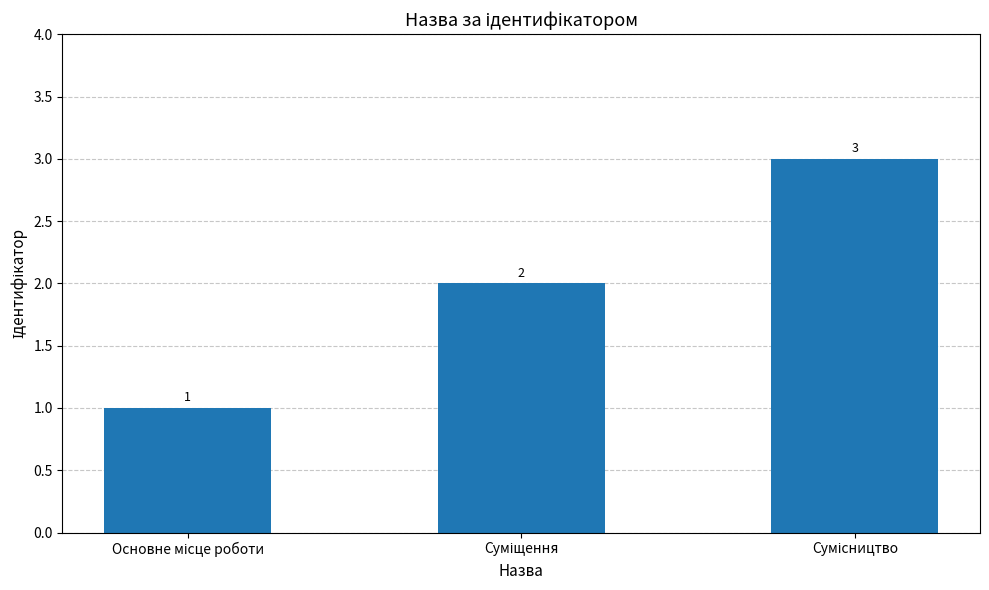

What is the sum of all values?

6